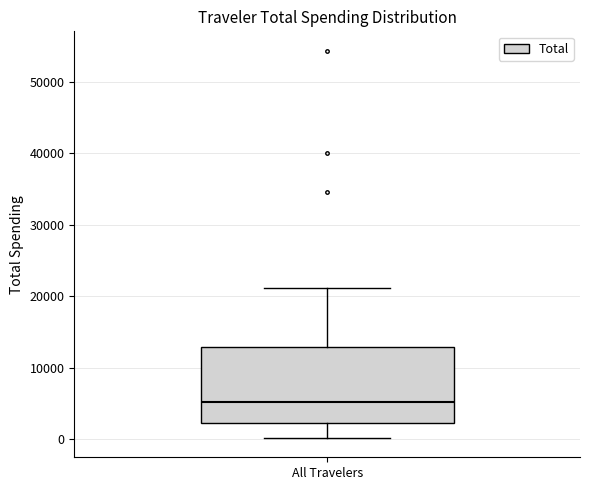

Transcribe this box plot: give where the median line is, the range the box spans, and where the two whiskers end, as read against the y-axis. The values are not printed on the chart, so give them approximately, as read against the axis.

median 5000, box 2000 to 13000, whiskers 0 to 21000